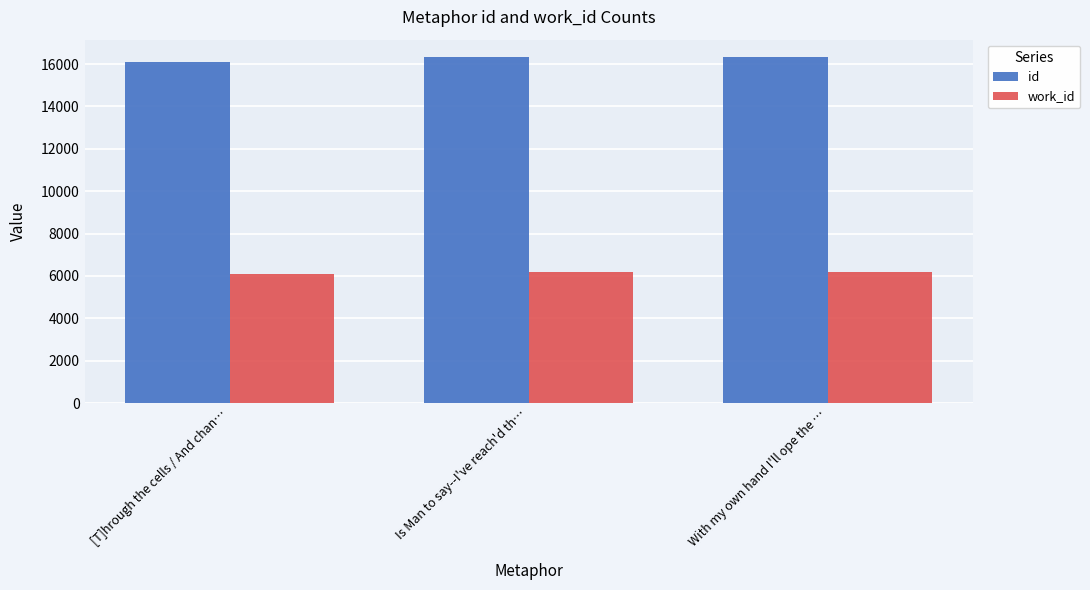

What position from the left is With my own hand I'll ope the …?

3